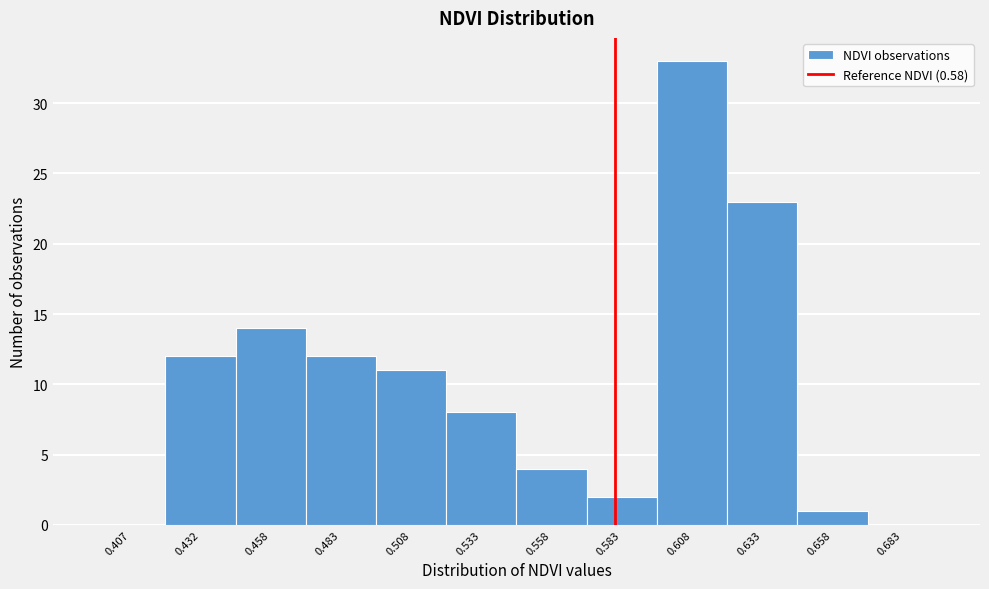

Reading left to right, transcribe this chart: for each bar, give the range it covers on the x-axis and its height. The values are not printed on the chart, so give them approximately, as read against the axis.

0.395 to 0.420: 0
0.420 to 0.445: 12
0.445 to 0.470: 14
0.470 to 0.495: 12
0.495 to 0.520: 11
0.520 to 0.545: 8
0.545 to 0.570: 4
0.570 to 0.595: 2
0.595 to 0.620: 33
0.620 to 0.645: 23
0.645 to 0.670: 1
0.670 to 0.695: 0